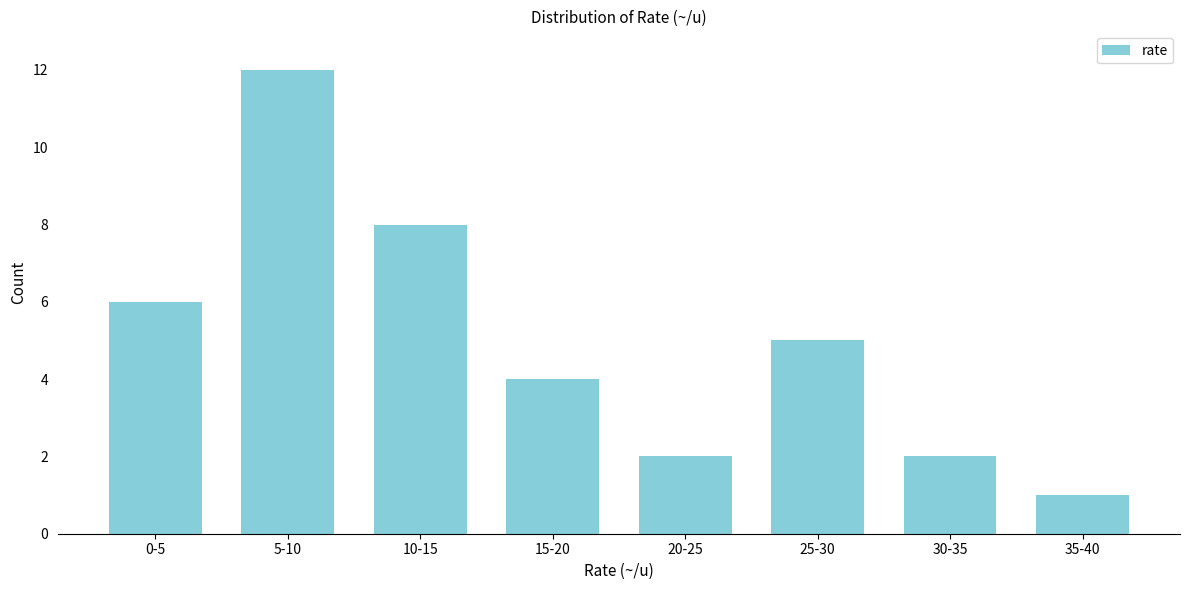

Reading left to right, extract all data points from this chart.

6	12	8	4	2	5	2	1